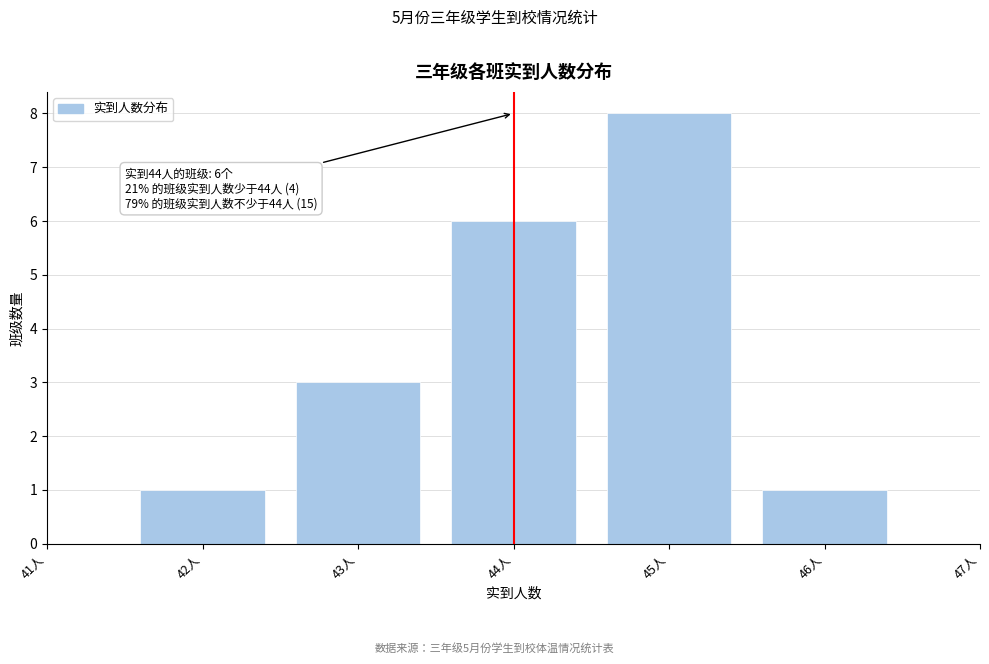

Which range on the x-axis has the tallest bar?

44.5 to 45.5